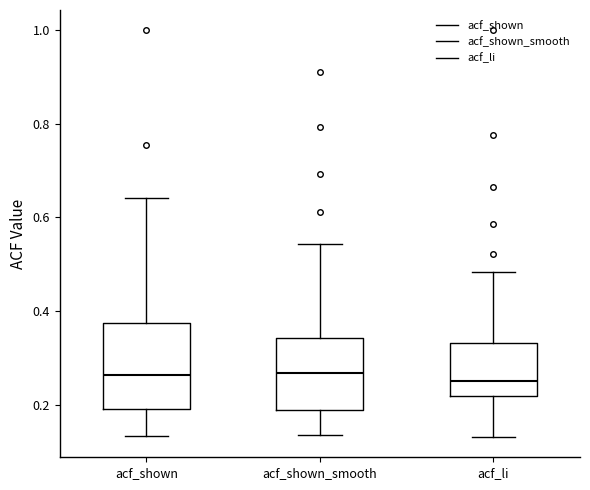

Comparing the boxes themselves (not the whiskers), which one is the tallest?

acf_shown